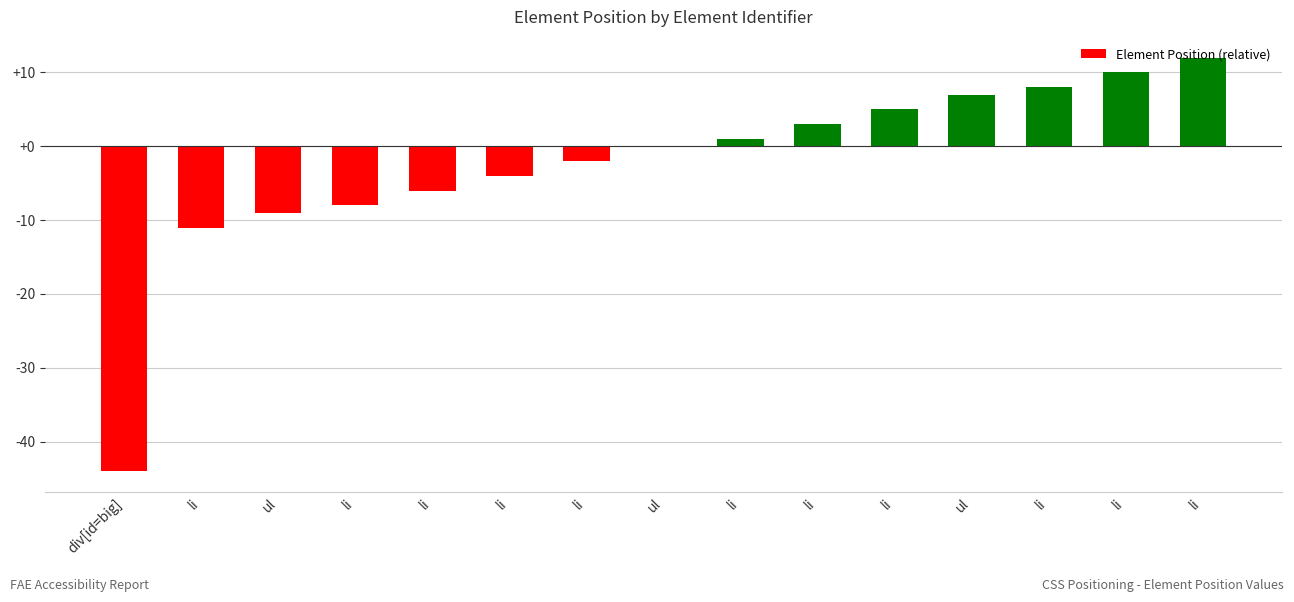

Reading left to right, transcribe all the data shown in this chart.

div[id=big]=-44	li=-11	ul=-9	li=-8	li=-6	li=-4	li=-2	ul=0	li=1	li=3	li=5	ul=7	li=8	li=10	li=12